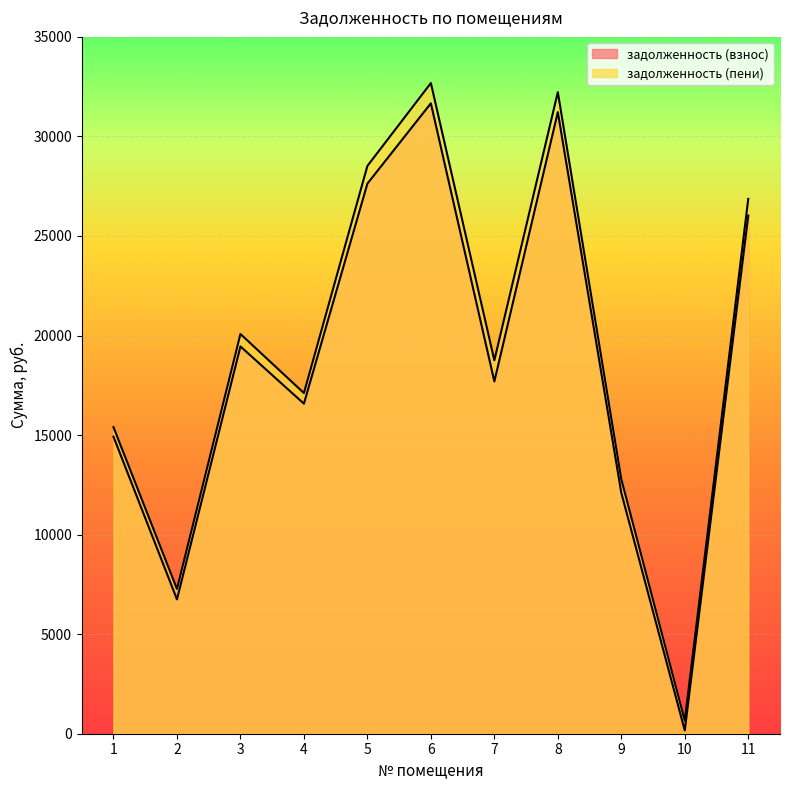

Between 1 and 8, which is larger?

8